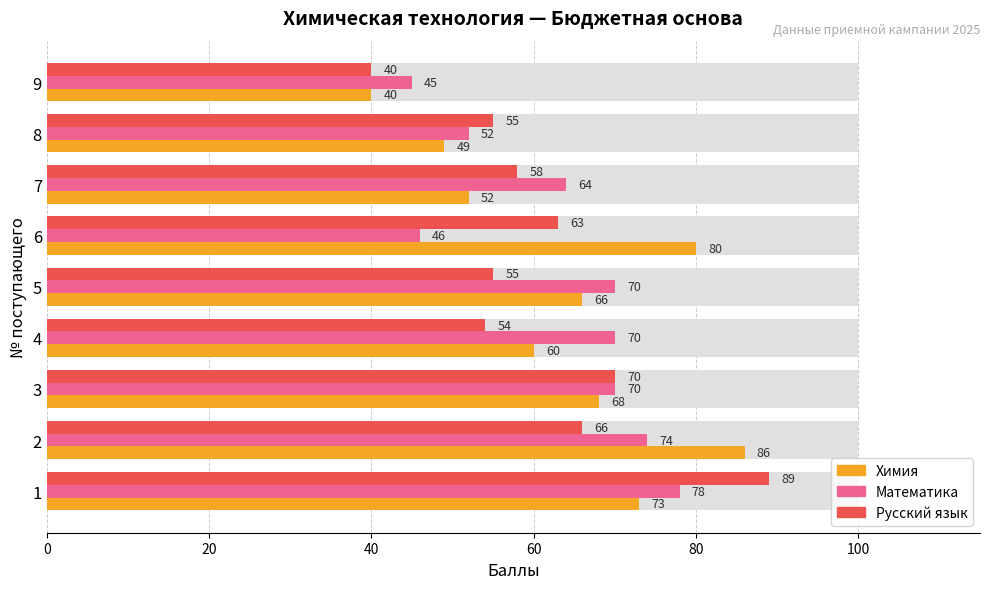

What is the minimum value for Химия?

40